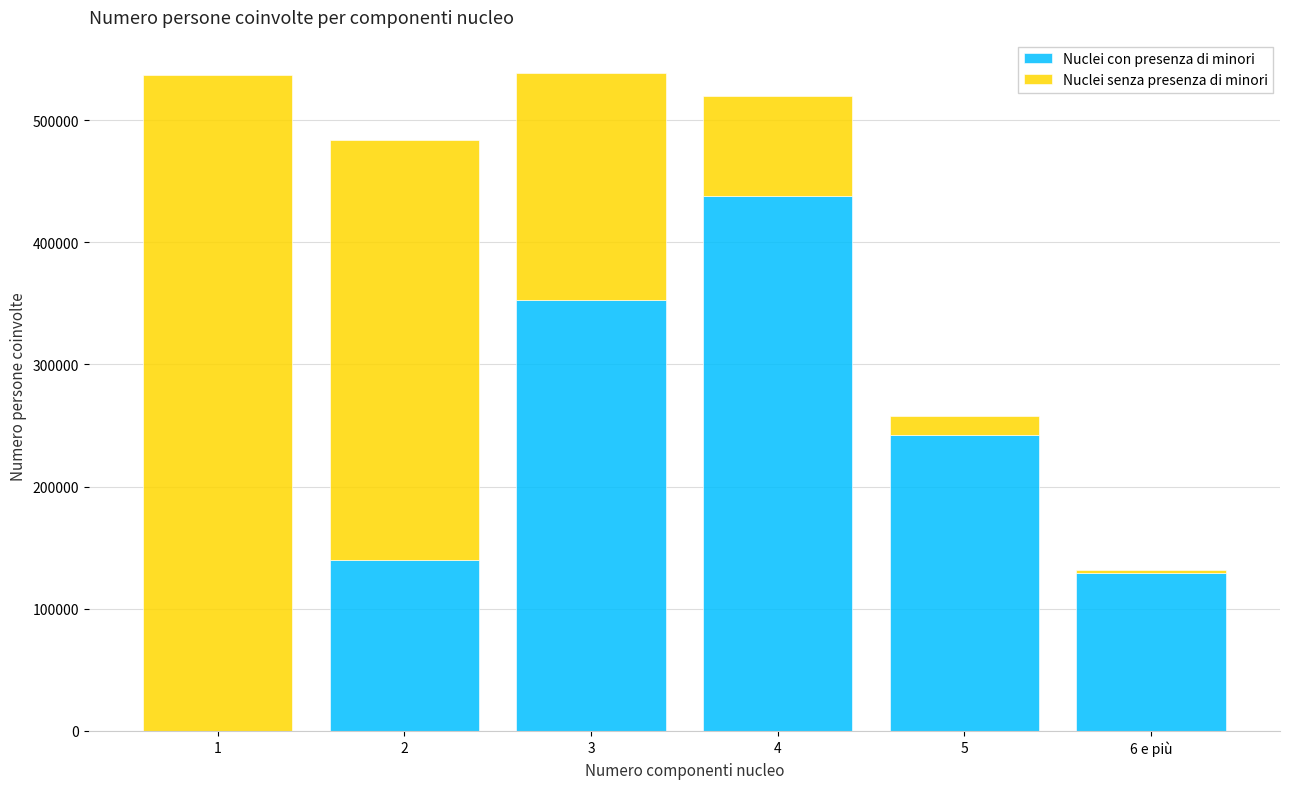

The value of Nuclei con presenza di minori at 3 is 94319. True or false?

False